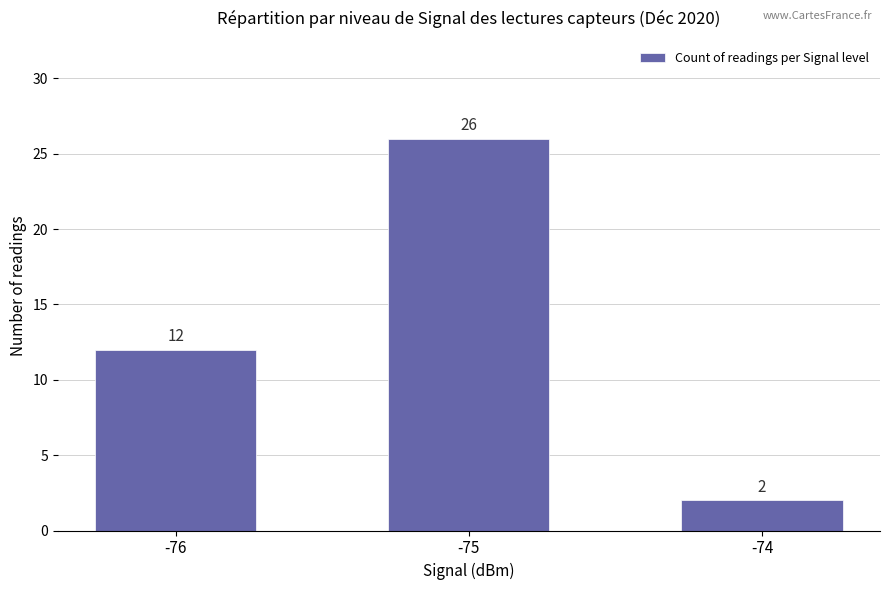

Reading left to right, extract all data points from this chart.

12	26	2